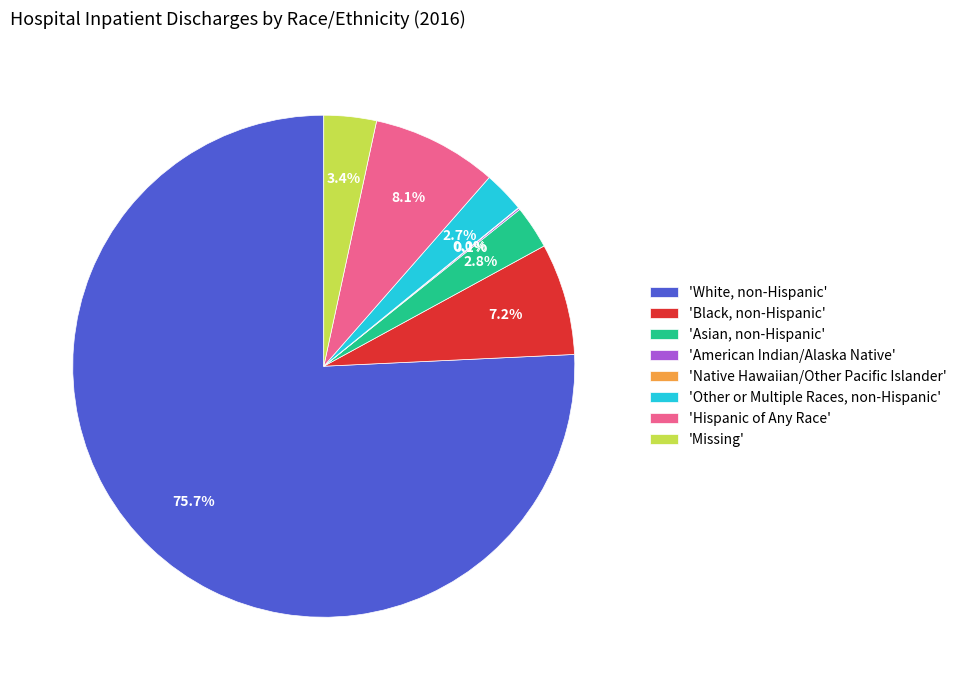

What is the largest slice in the pie chart?

'White, non-Hispanic'